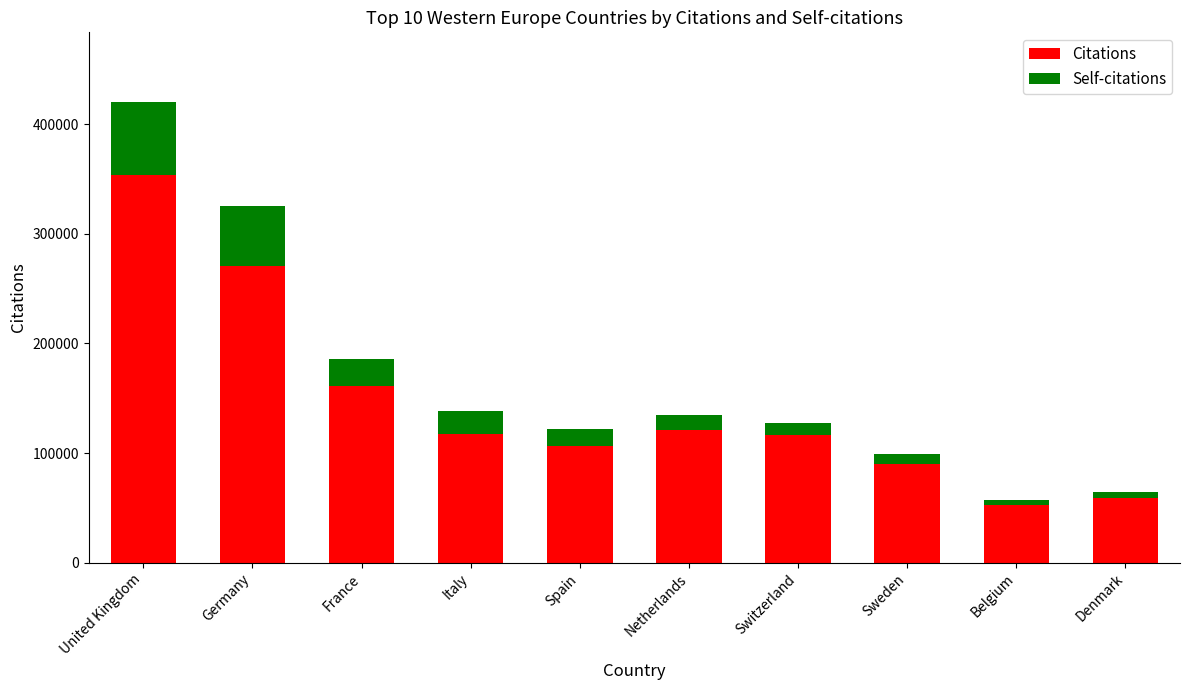

At which category is the sum across all series the highest?

United Kingdom